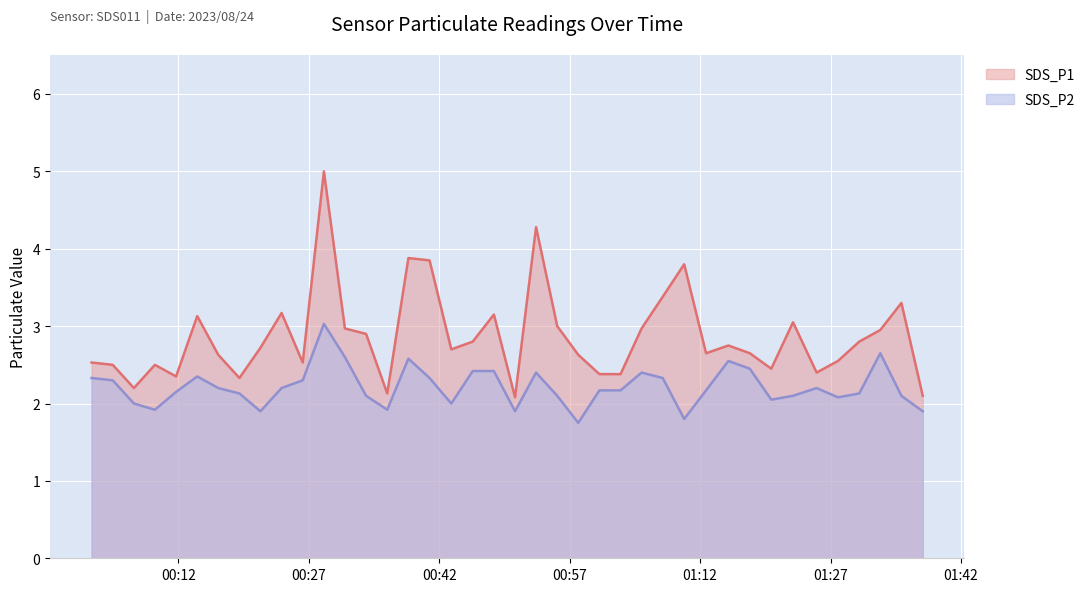

List the labels in order of SDS_P1 value, largest first.

2023/08/24 00:28:44, 2023/08/24 00:53:08, 2023/08/24 00:38:27, 2023/08/24 00:40:53, 2023/08/24 01:10:10, 2023/08/24 01:07:42, 2023/08/24 01:35:09, 2023/08/24 00:23:52, 2023/08/24 00:48:17, 2023/08/24 00:14:10, 2023/08/24 01:22:41, 2023/08/24 00:55:34, 2023/08/24 00:31:09, 2023/08/24 01:05:16, 2023/08/24 01:32:43, 2023/08/24 00:33:35, 2023/08/24 00:45:51, 2023/08/24 01:30:18, 2023/08/24 01:15:15, 2023/08/24 00:21:26, 2023/08/24 00:43:23, 2023/08/24 01:12:41, 2023/08/24 01:17:43, 2023/08/24 00:16:35, 2023/08/24 00:57:59, 2023/08/24 01:27:51, 2023/08/24 00:02:01, 2023/08/24 00:26:18, 2023/08/24 00:04:27, 2023/08/24 00:09:18, 2023/08/24 01:20:11, 2023/08/24 01:25:24, 2023/08/24 01:00:25, 2023/08/24 01:02:51, 2023/08/24 00:11:44, 2023/08/24 00:19:01, 2023/08/24 00:06:53, 2023/08/24 00:36:01, 2023/08/24 01:37:36, 2023/08/24 00:50:43